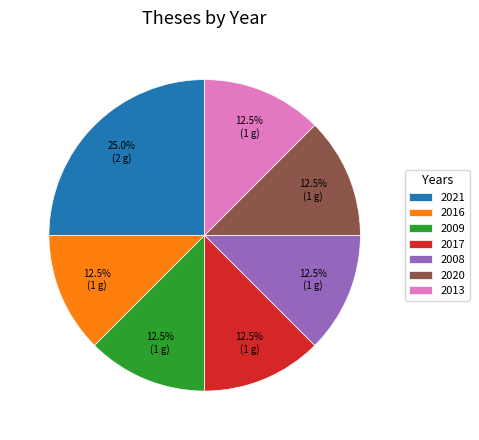

What percentage do 2008 and 2016 together represent?

25.0%